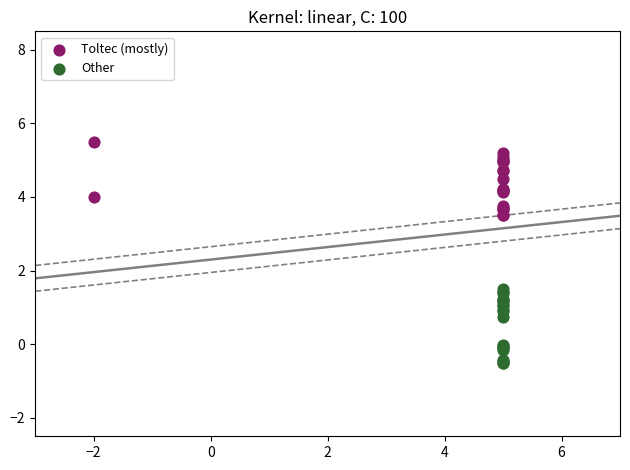

What are all the series names shown in the legend?

Toltec (mostly), Other